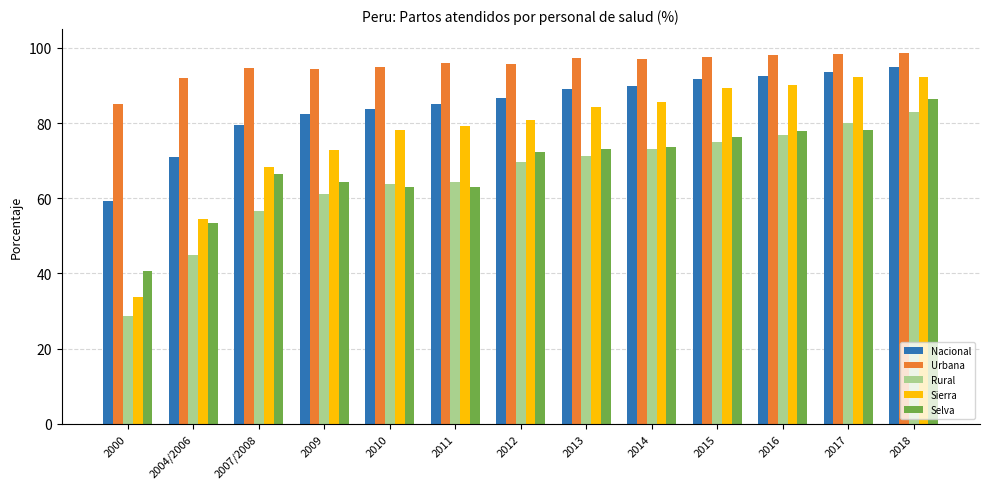

What are all the series names shown in the legend?

Nacional, Urbana, Rural, Sierra, Selva